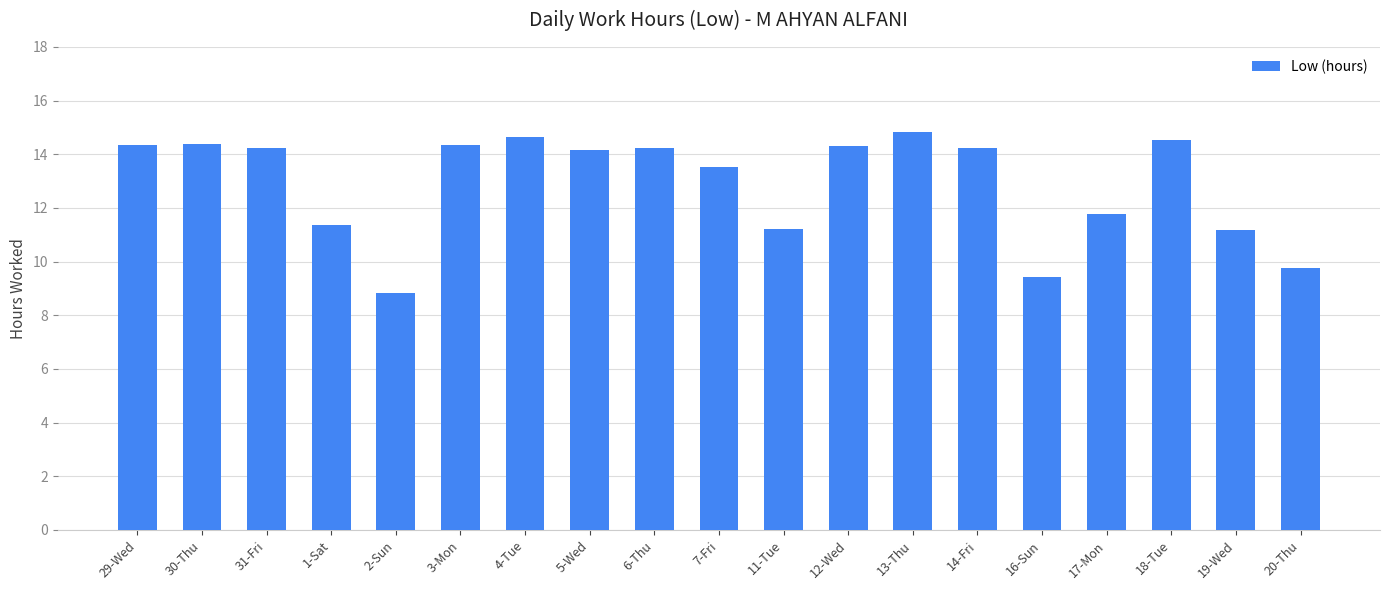

How many data points does each series have?

19